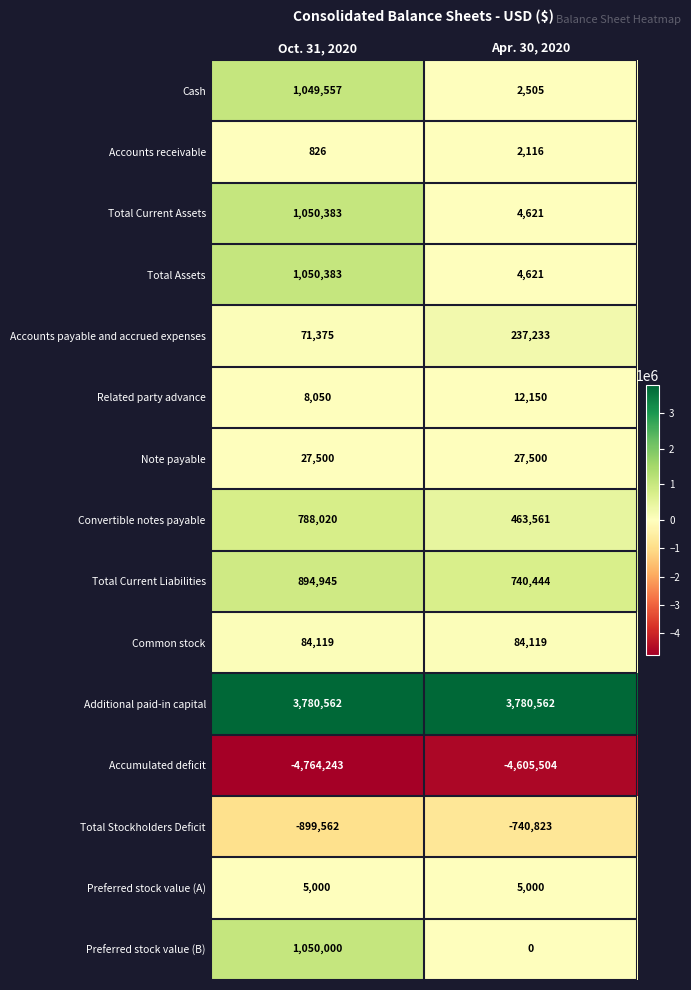

What is the highest value of the Common stock series?

84119